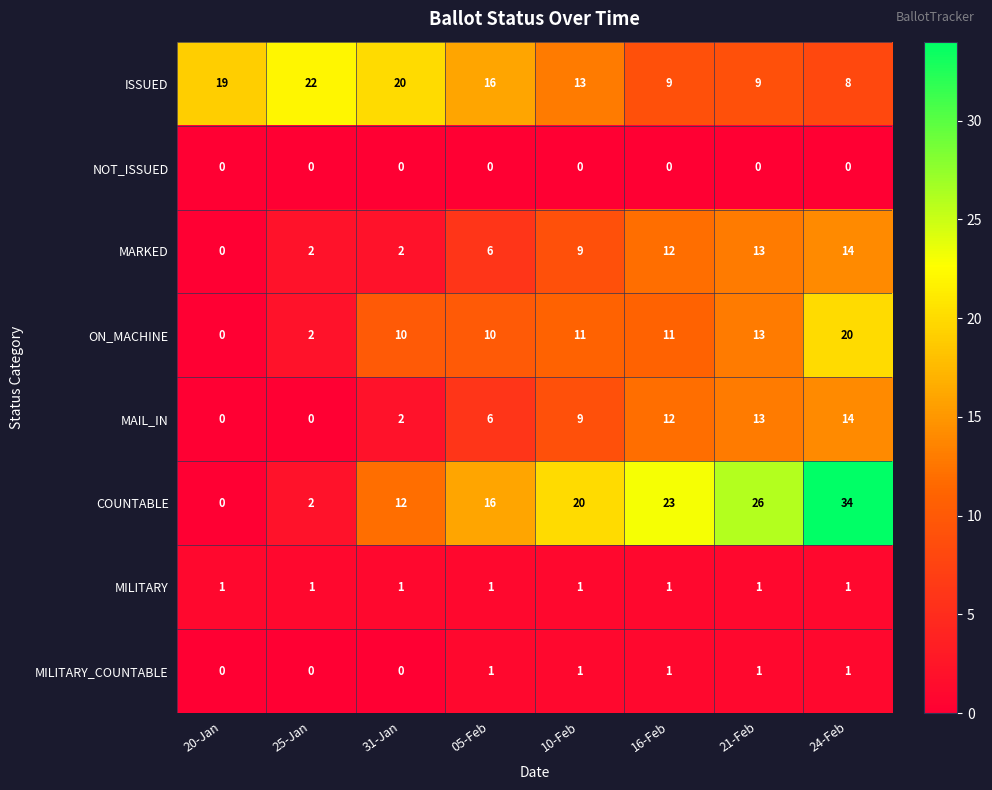

What is the greatest value displayed?

34